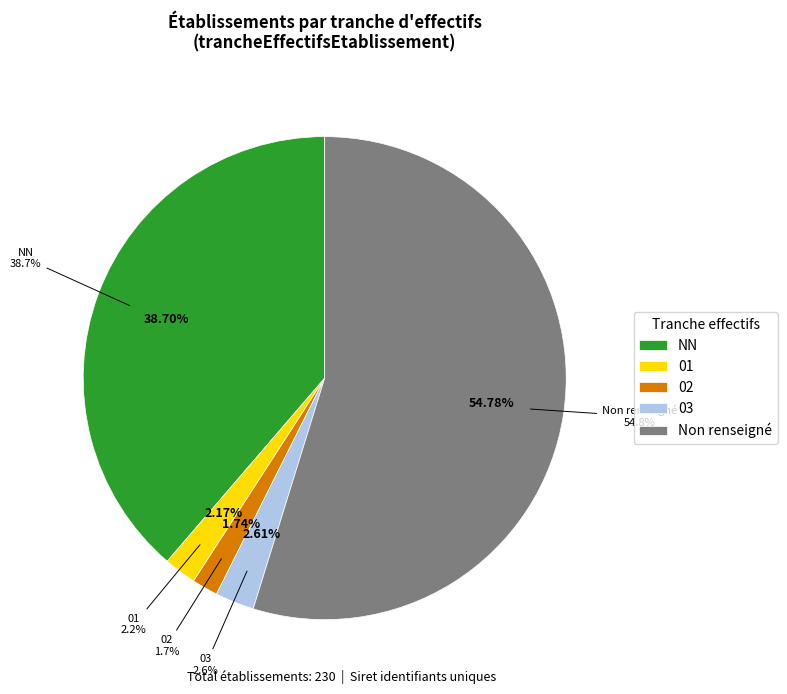

How many segments does this pie chart have?

5